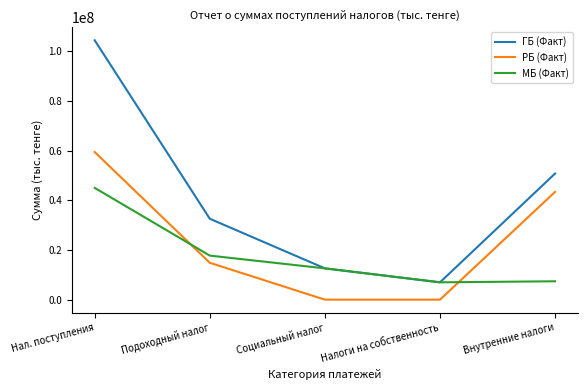

What position from the left is Нал. поступления?

1